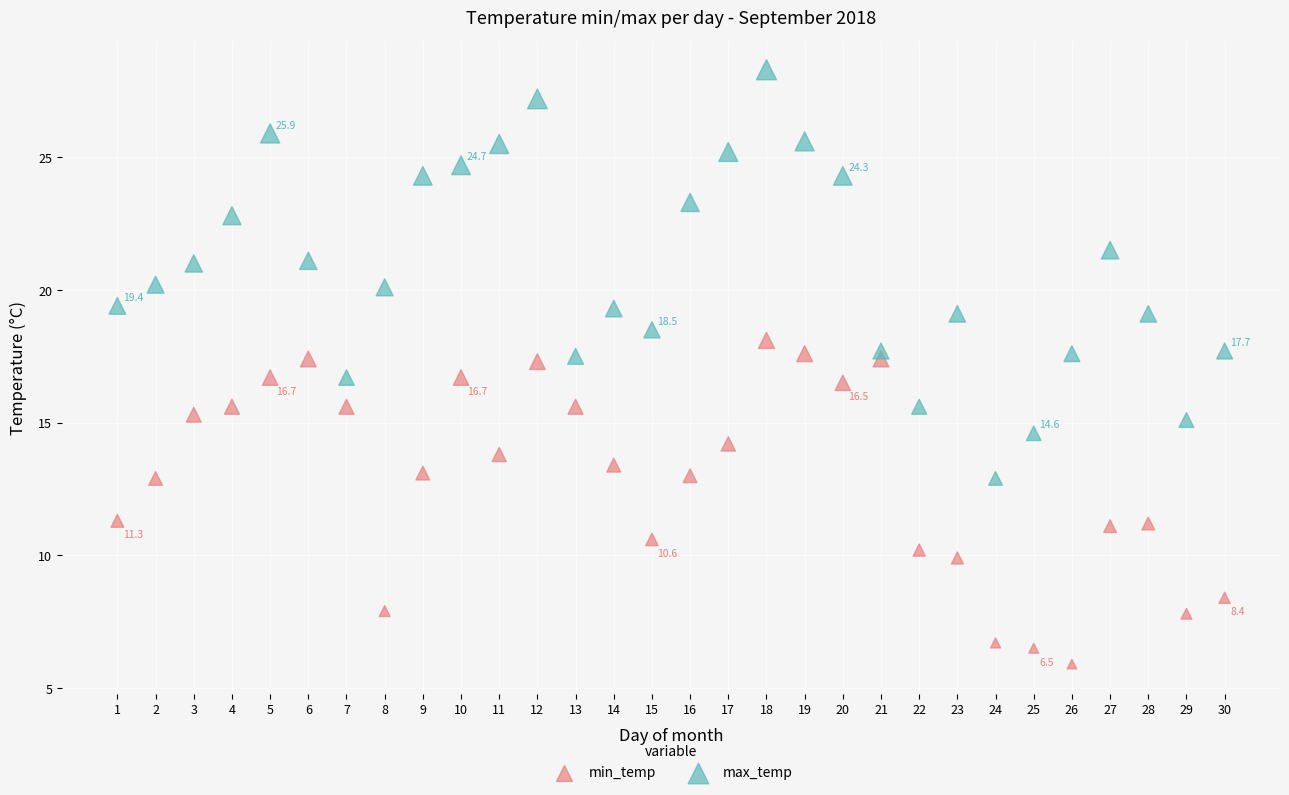

Which series has the widest spread of Y values?

max_temp